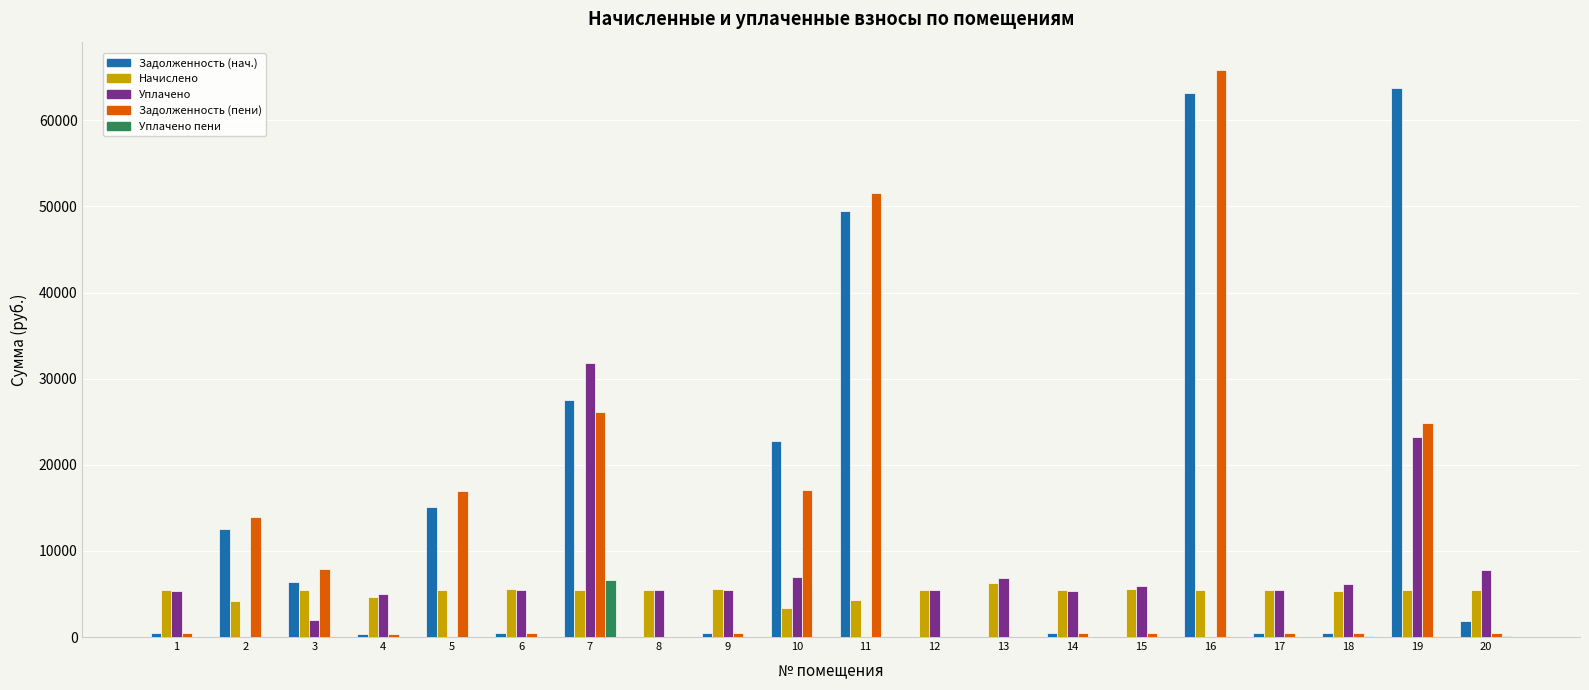

What is the highest value of the Уплачено пени series?

6671.6